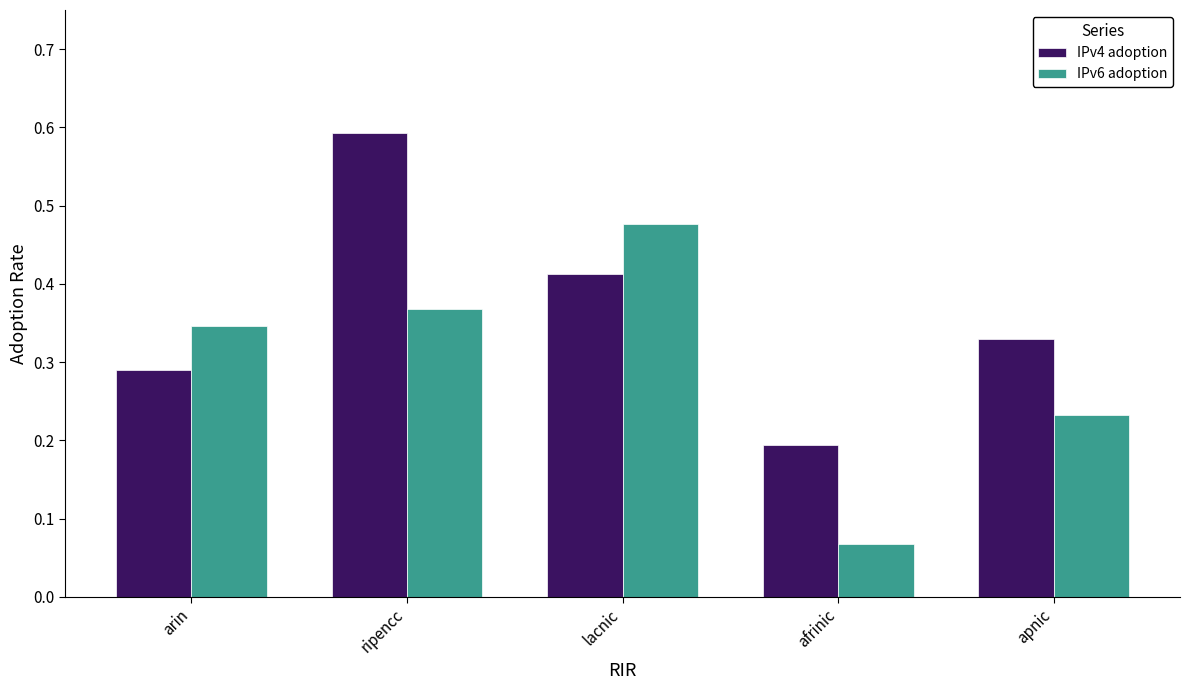

What is the label of the 1st bar from the left?

arin